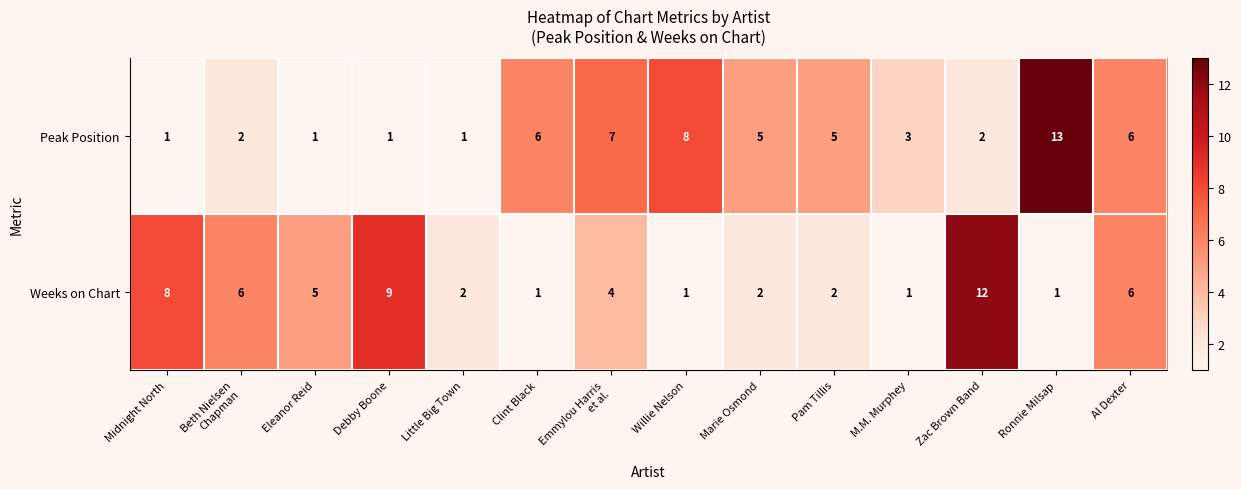

Reading left to right, transcribe all the data shown in this chart.

Peak Position: 1	2	1	1	1	6	7	8	5	5	3	2	13	6
Weeks on Chart: 8	6	5	9	2	1	4	1	2	2	1	12	1	6